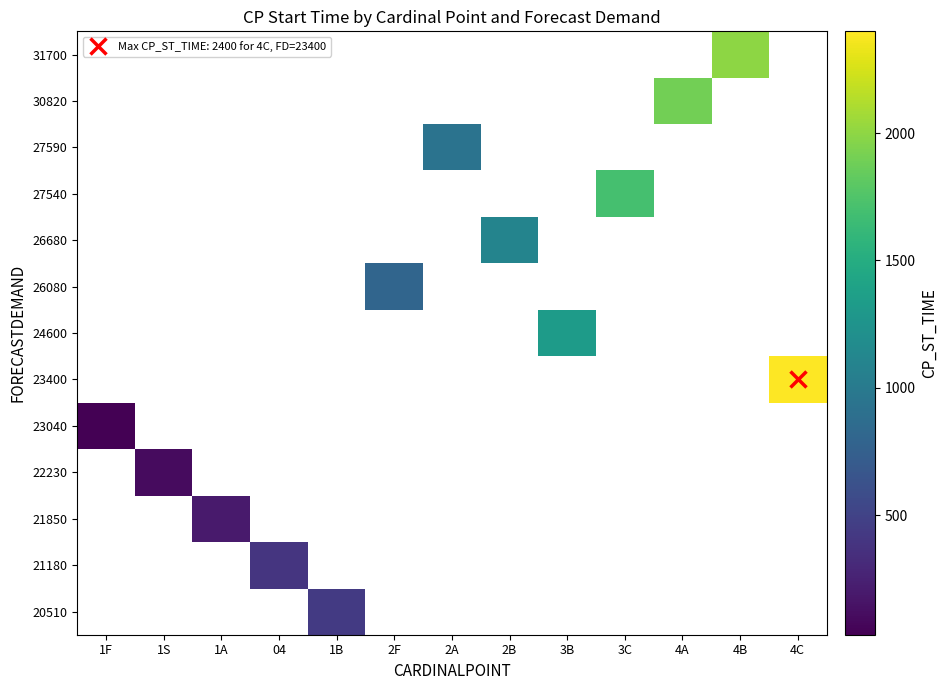

How many distinct data groups are displayed?

13